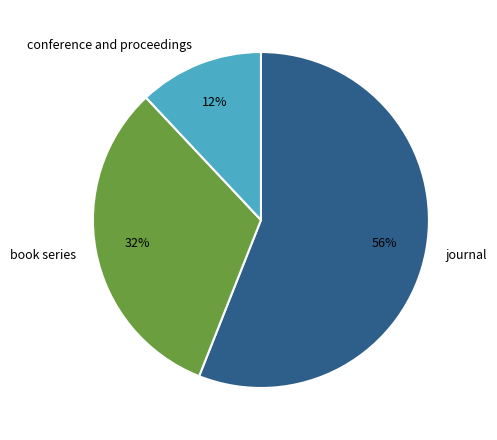

Count the number of slices in the pie.

3